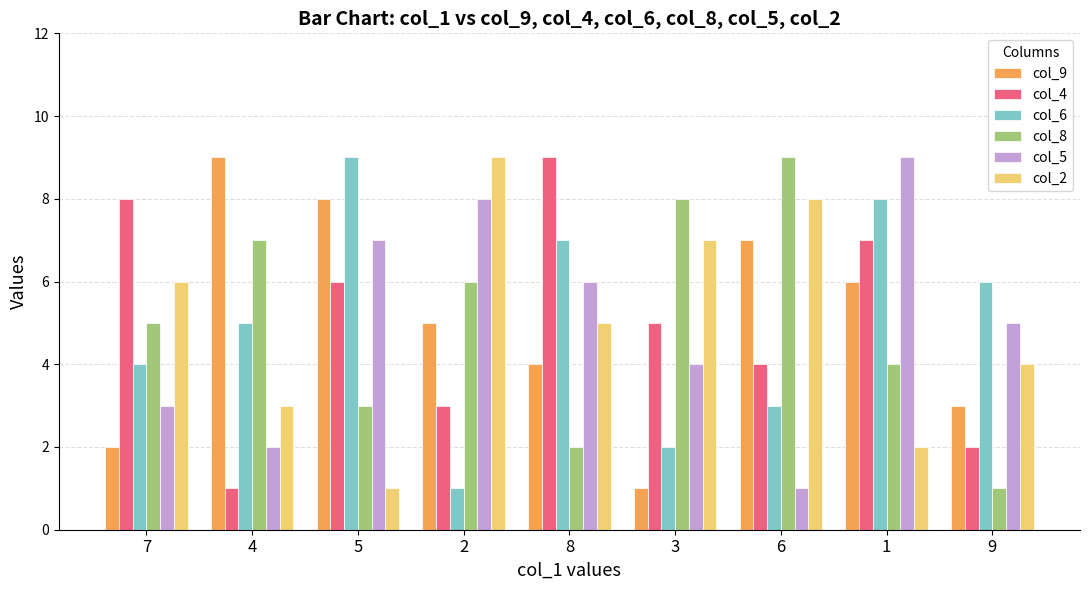

Which series changed the most between 3 and 6?

col_9